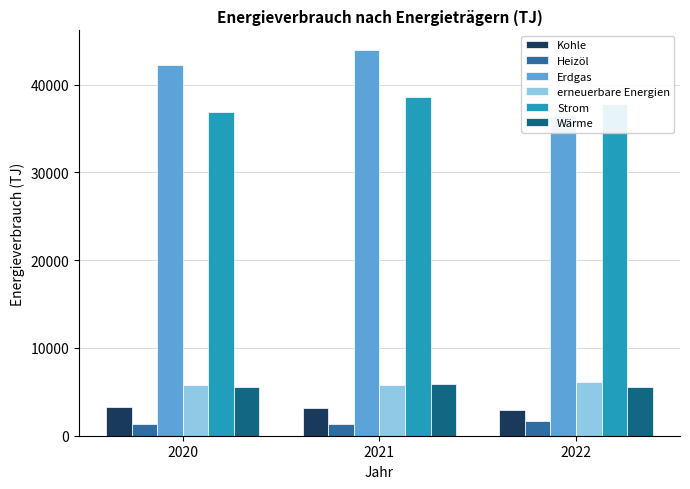

What is the difference between the highest and lowest values at 2022?

36100